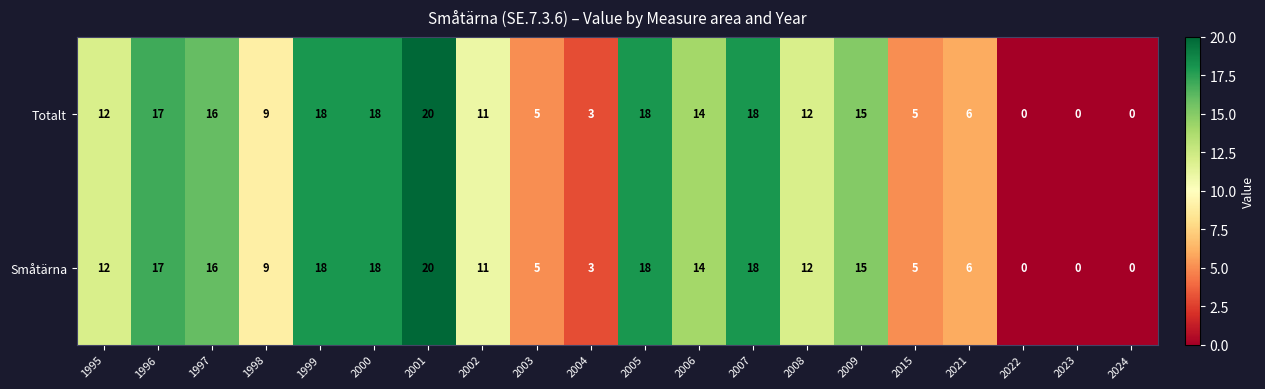

What is the total value across all series at 1997?

32